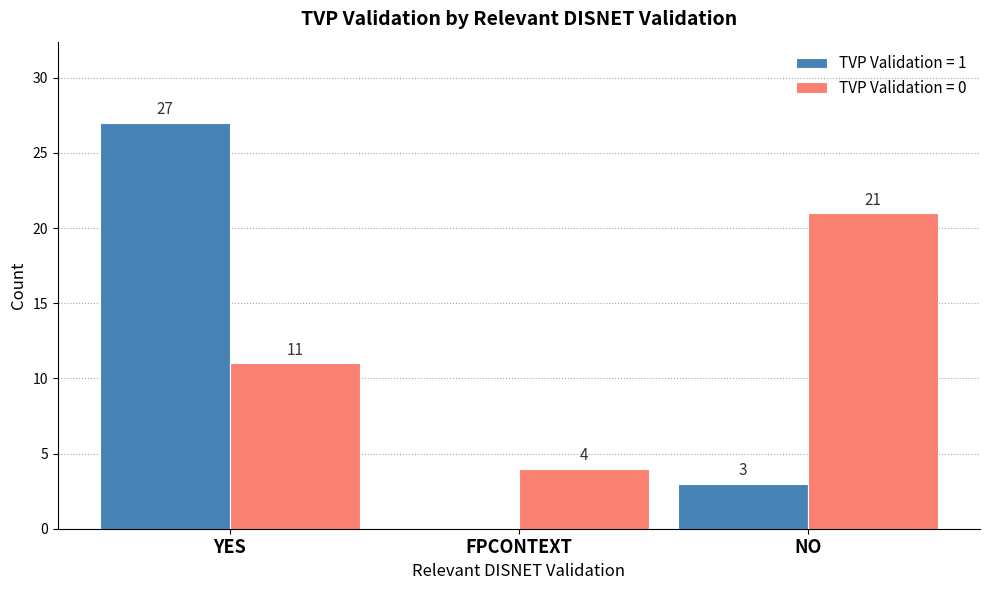

How many series are shown in this chart?

2